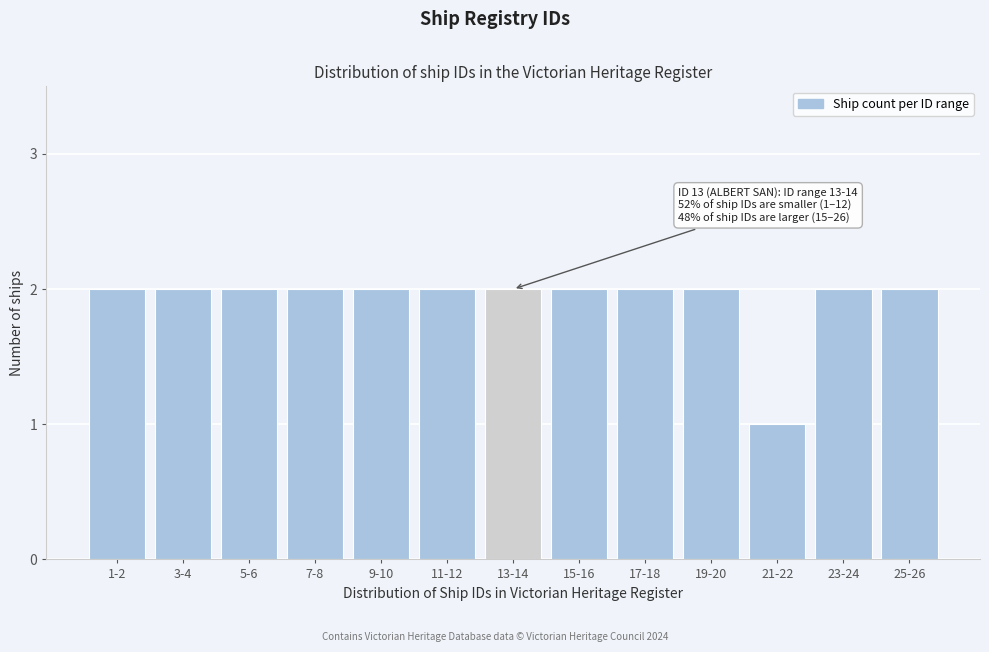

Reading right to left, list all the values displayed in this chart.

2	2	1	2	2	2	2	2	2	2	2	2	2